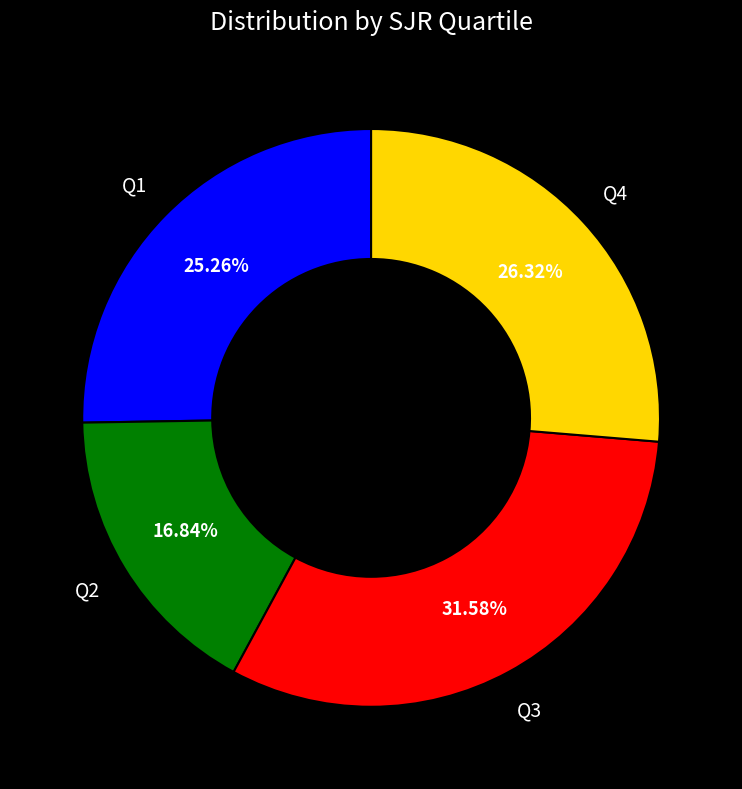

Is there any slice that represents more than half of the pie?

No